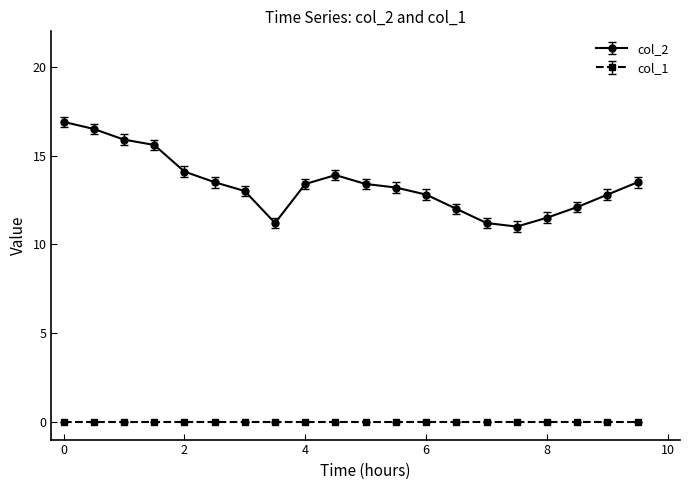

What is the minimum value for col_2?

11.0